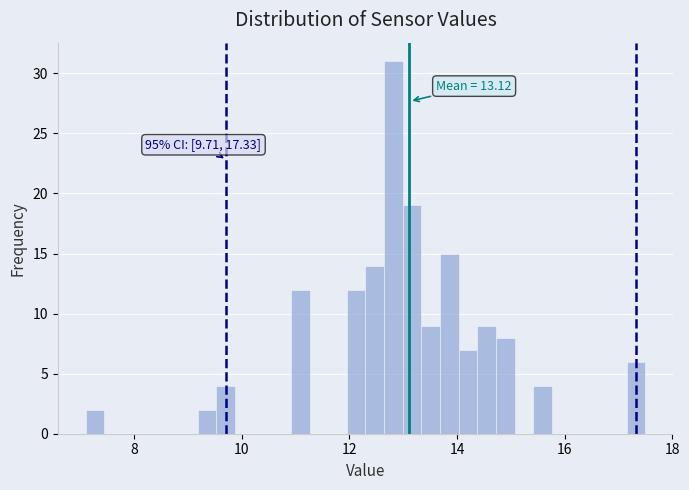

Around what value on the x-axis is the tallest bar? Give the approximate position of its centre, as read against the axis.

12.8